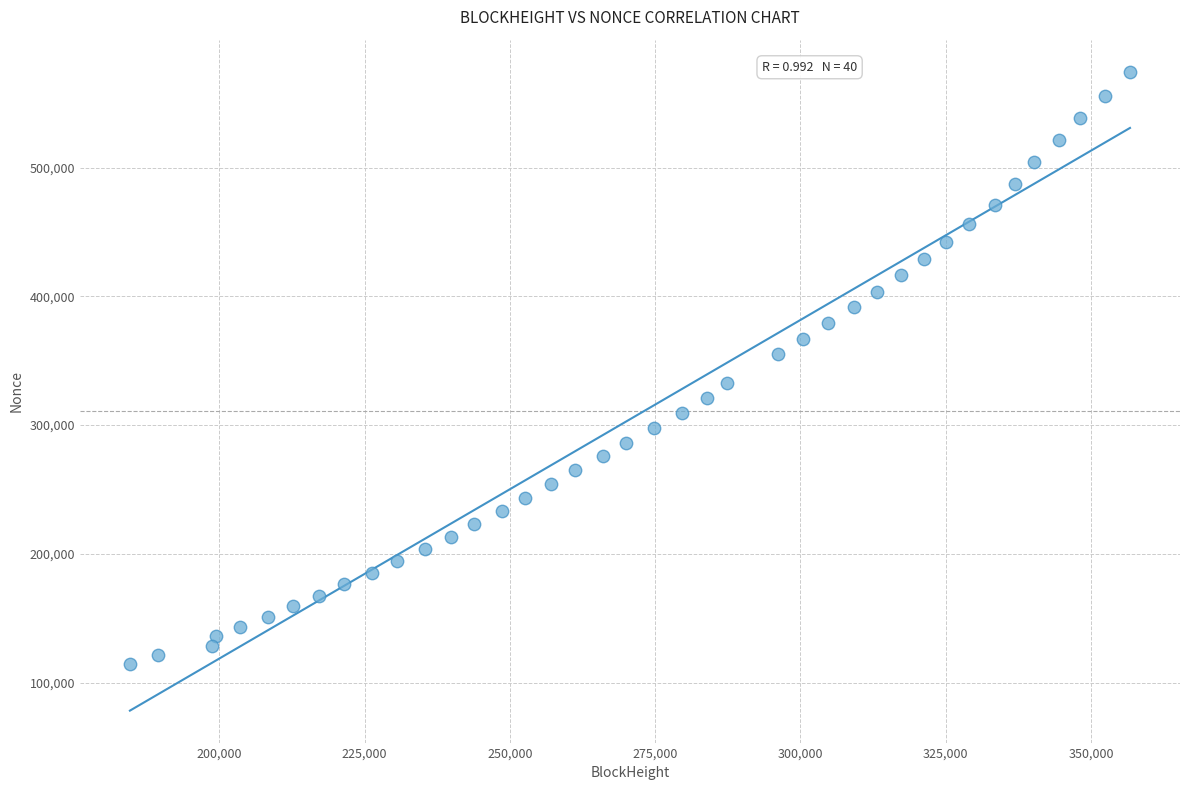

What is the range of Y values (max minus min)?

460198